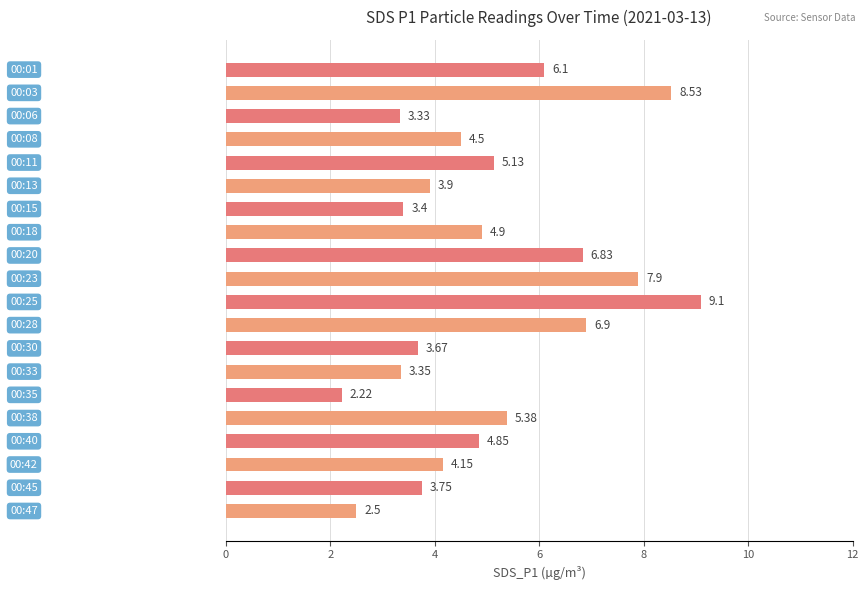

What is the difference between the maximum and minimum values?

6.9